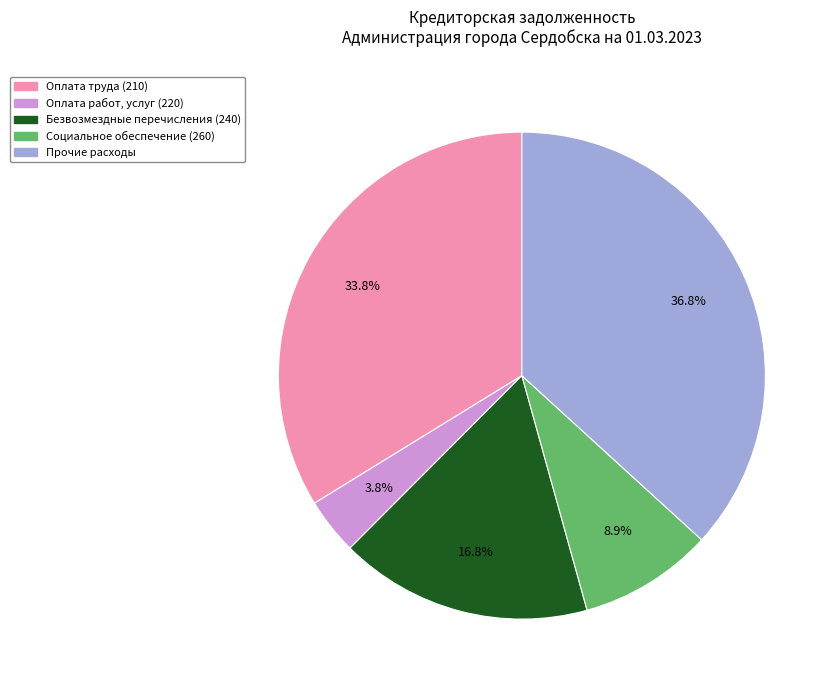

Which category has the smallest portion of the pie?

Оплата работ, услуг (220)